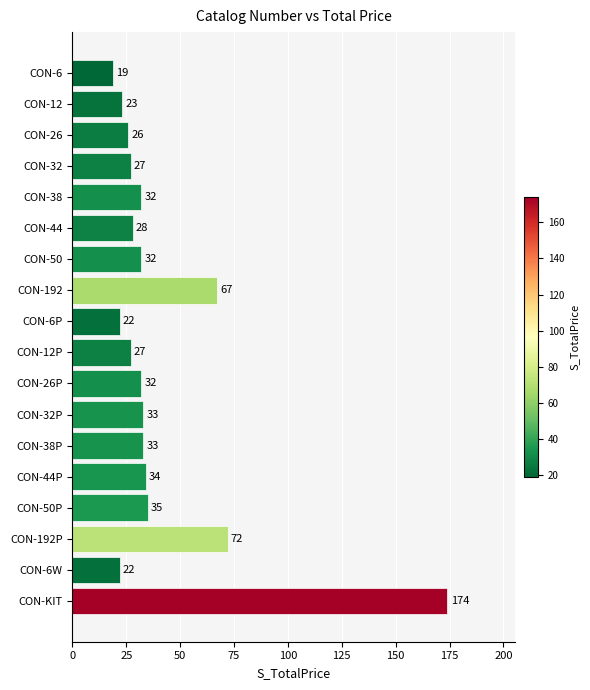

Count the number of data series in this chart.

1